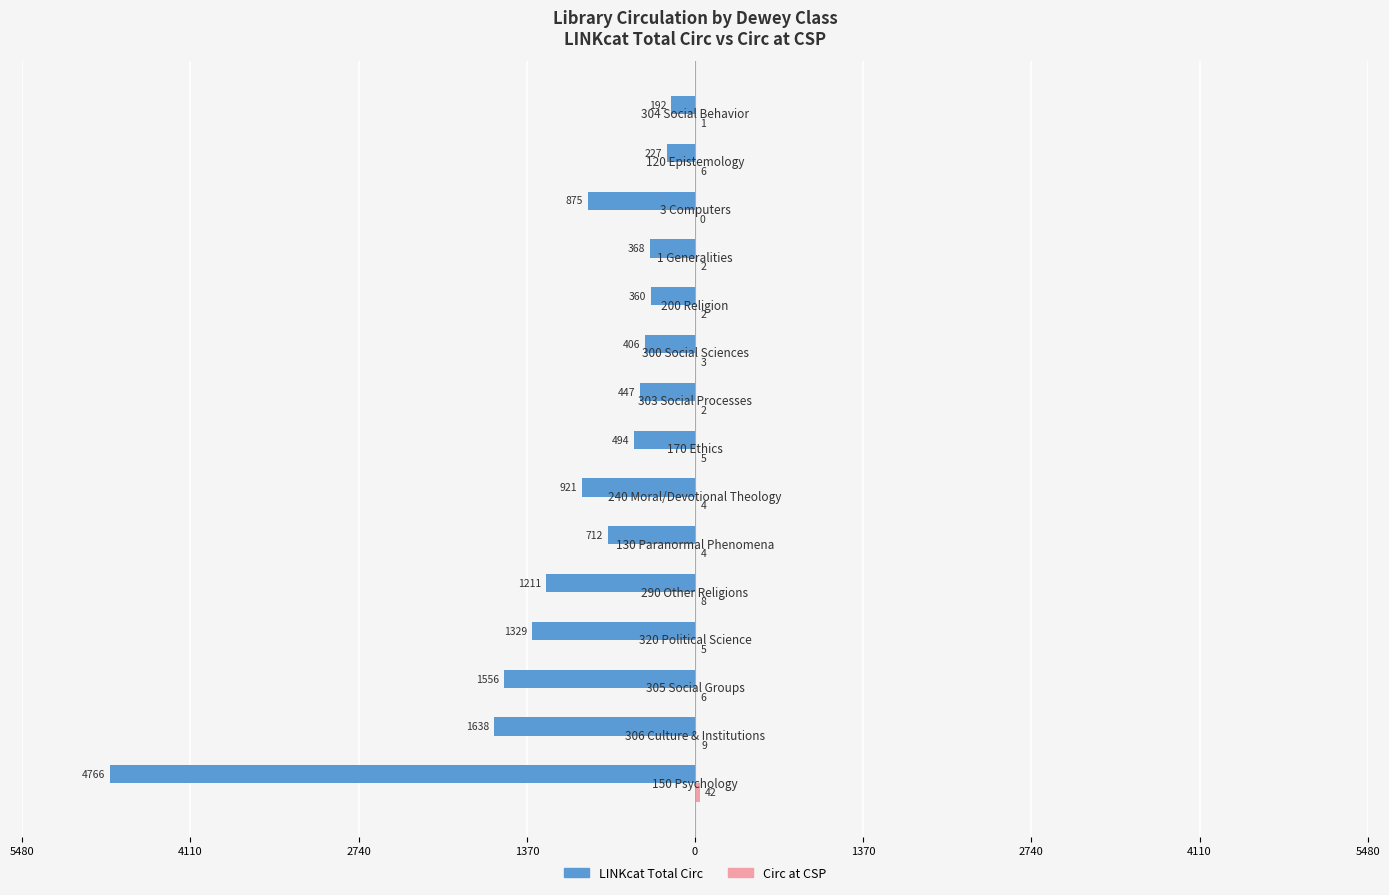

Which series has the largest range (max minus min)?

LINKcat Total Circ